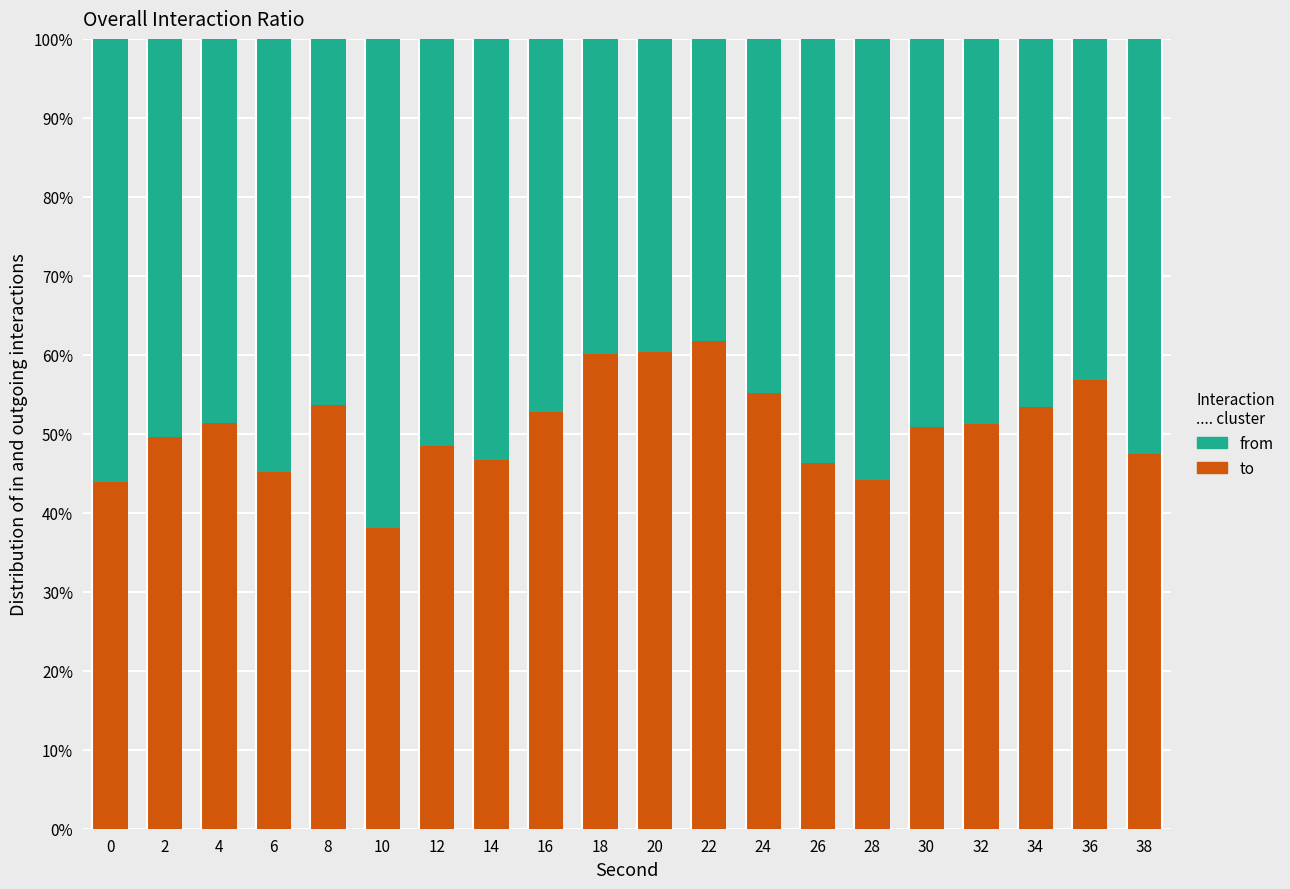

Is it true that to equals 102.2 at 20?

False